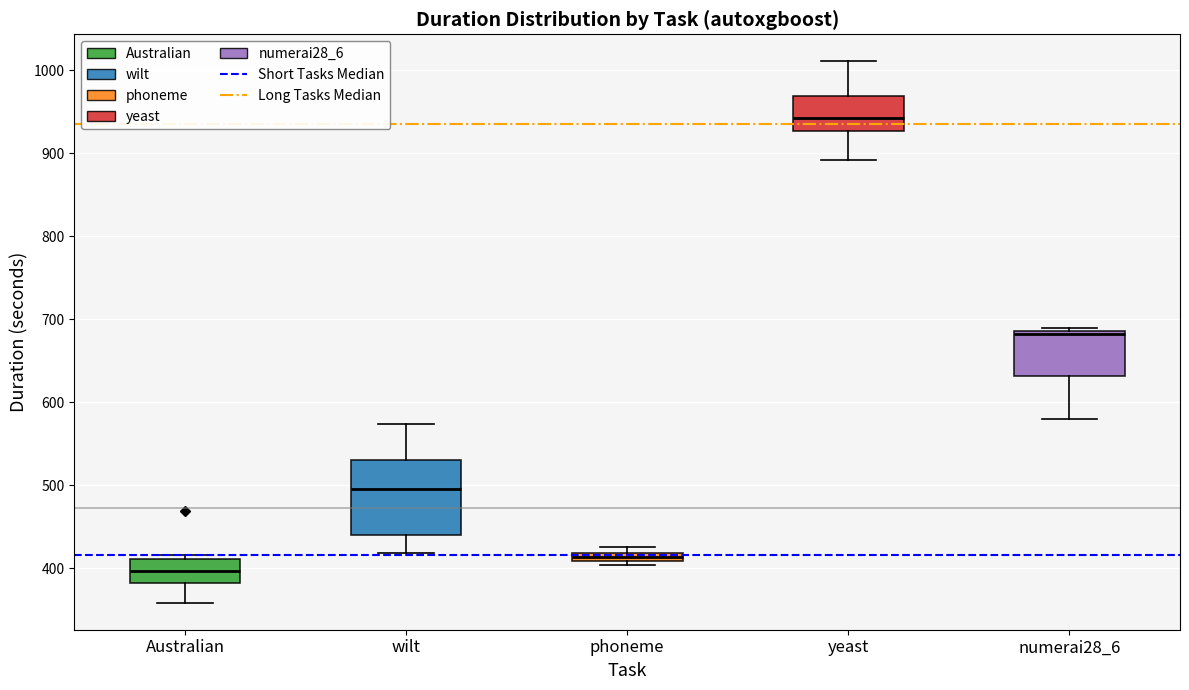

Which box is the tallest, from its lower edge to its upper edge?

wilt